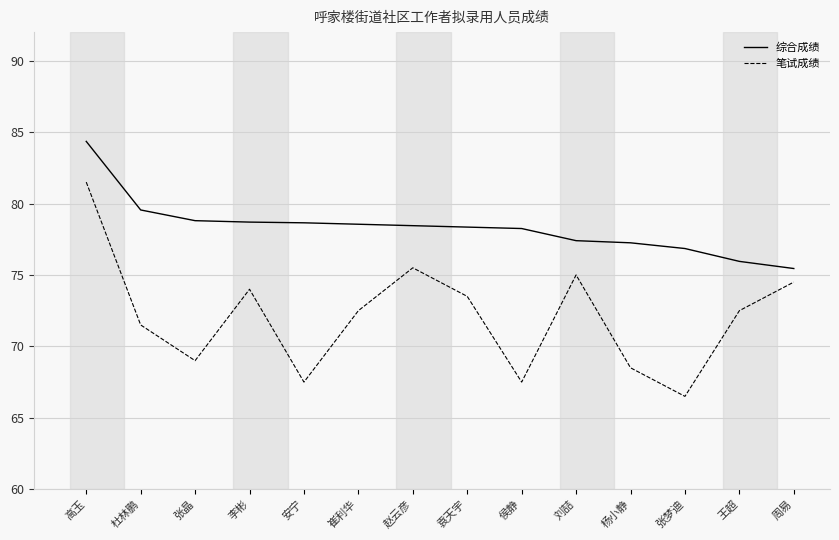

At which category does 笔试成绩 reach its first local peak?

李彬